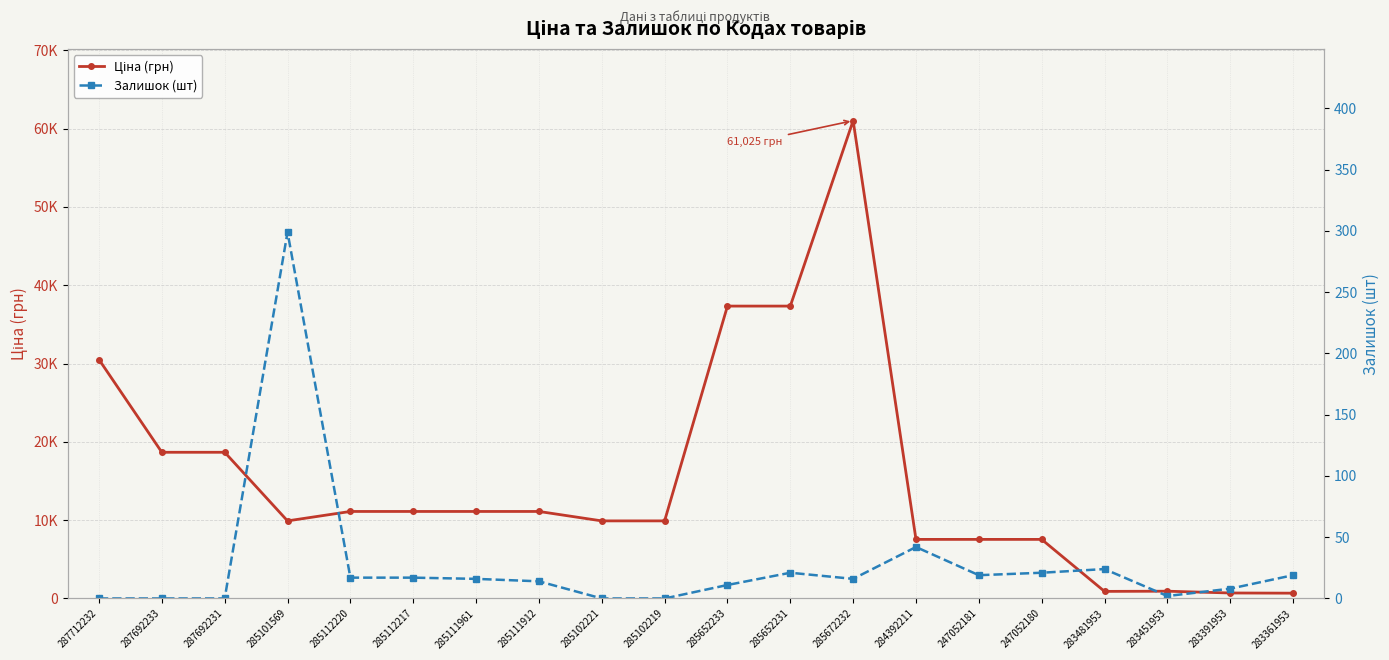

What is the maximum value for Залишок (шт)?

299.0